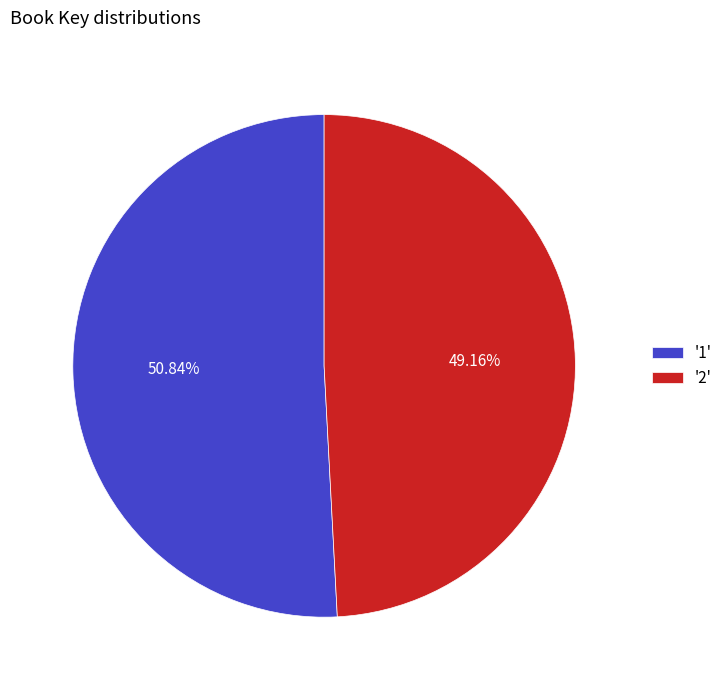

Combined, do '2' and '1' account for over 50%?

Yes